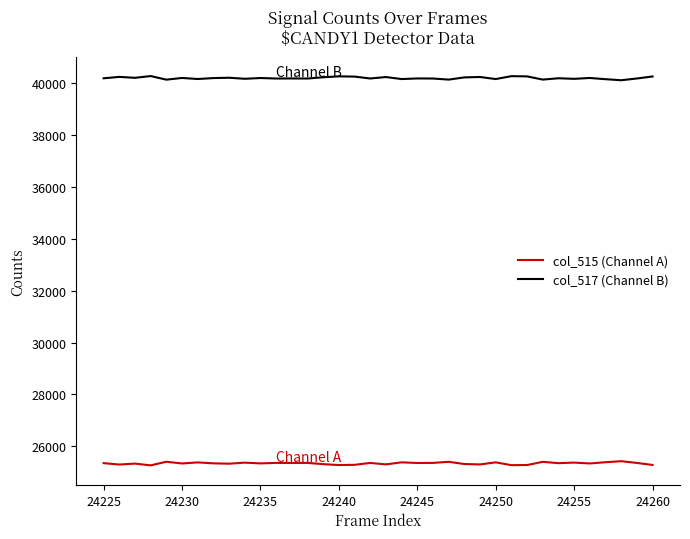

Which series has the largest total across all categories?

col_517 (Channel B)